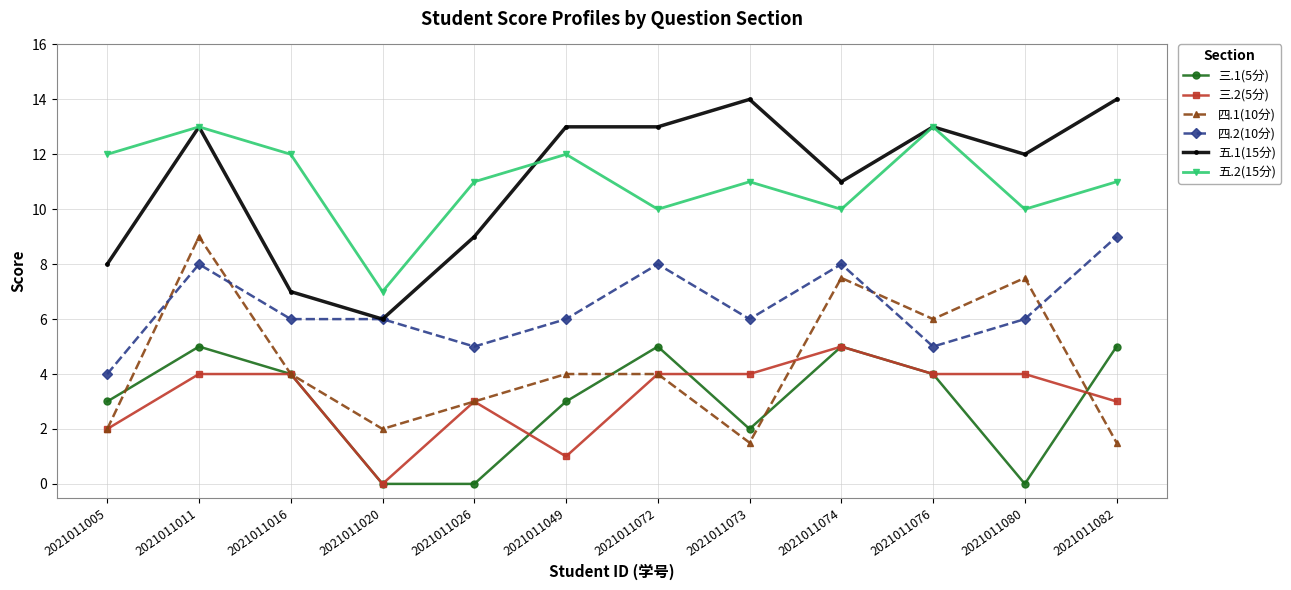

At 2021011080, list the series in order from smallest to largest.

三.1(5分), 三.2(5分), 四.2(10分), 四.1(10分), 五.2(15分), 五.1(15分)